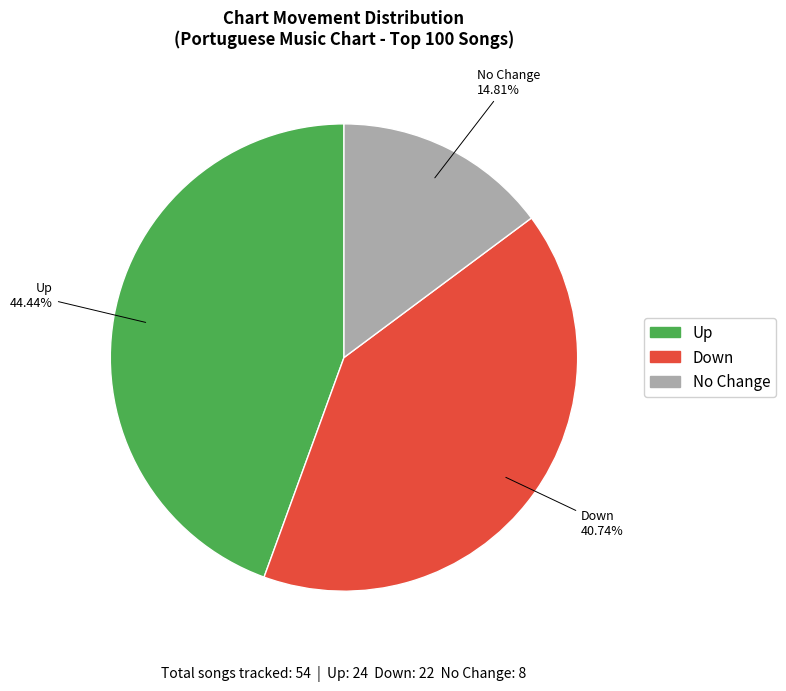

Count the number of slices in the pie.

3